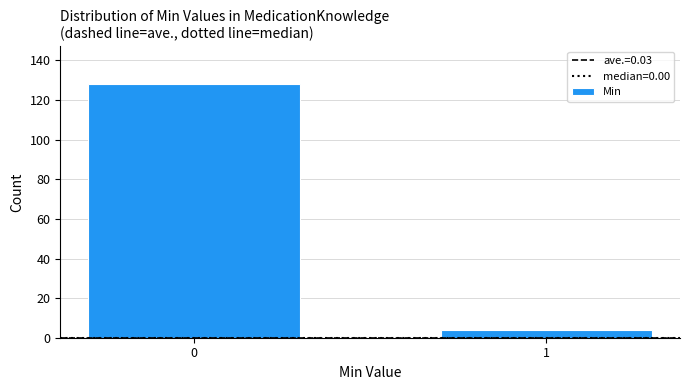

Reading left to right, what are all the values shown in this chart?

0=128	1=4